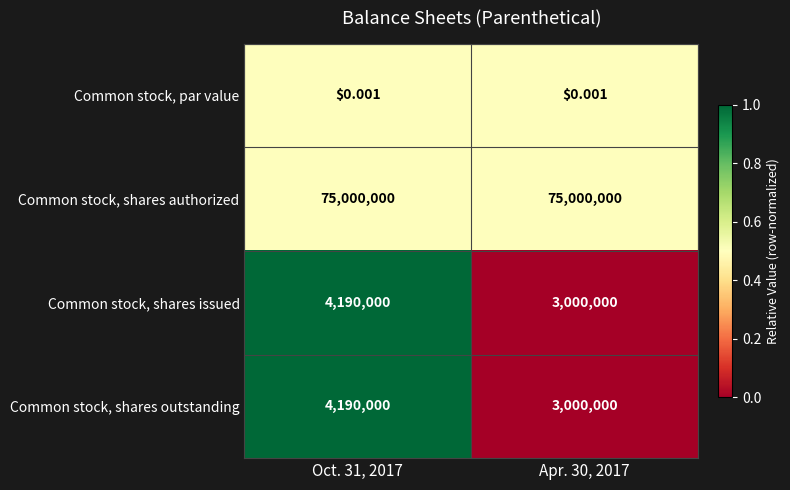

Which series has the largest total across all categories?

Common stock, shares authorized